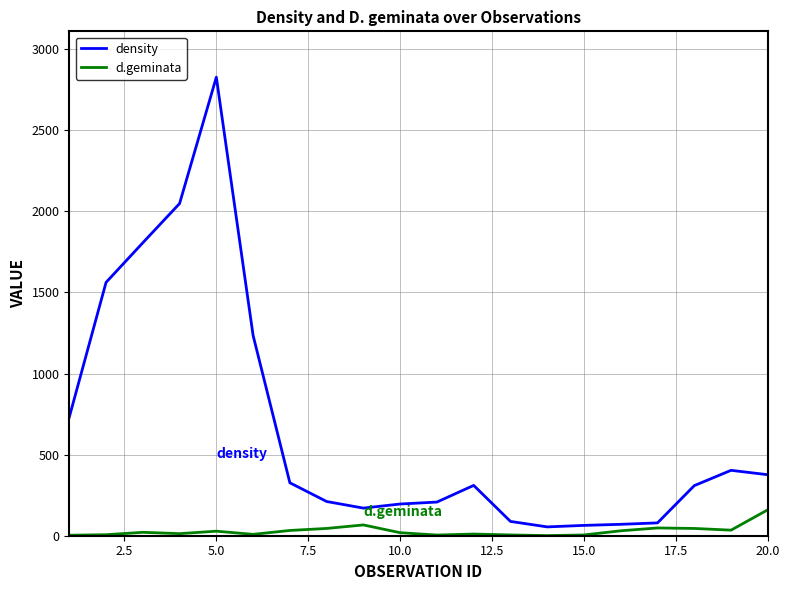

Does the chart display data point markers on the line(s)?

No